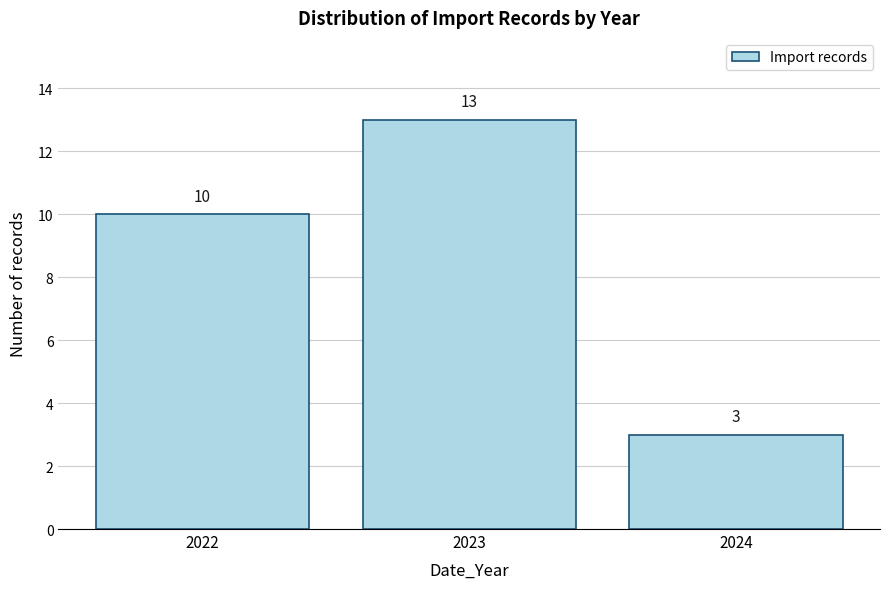

Over which range of the x-axis is the bar tallest?

2022.5 to 2023.5